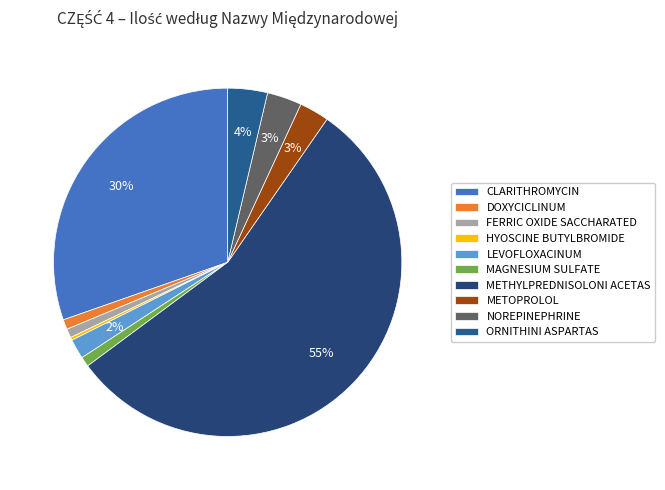

What percentage is NOT represented by METOPROLOL?

97.2%